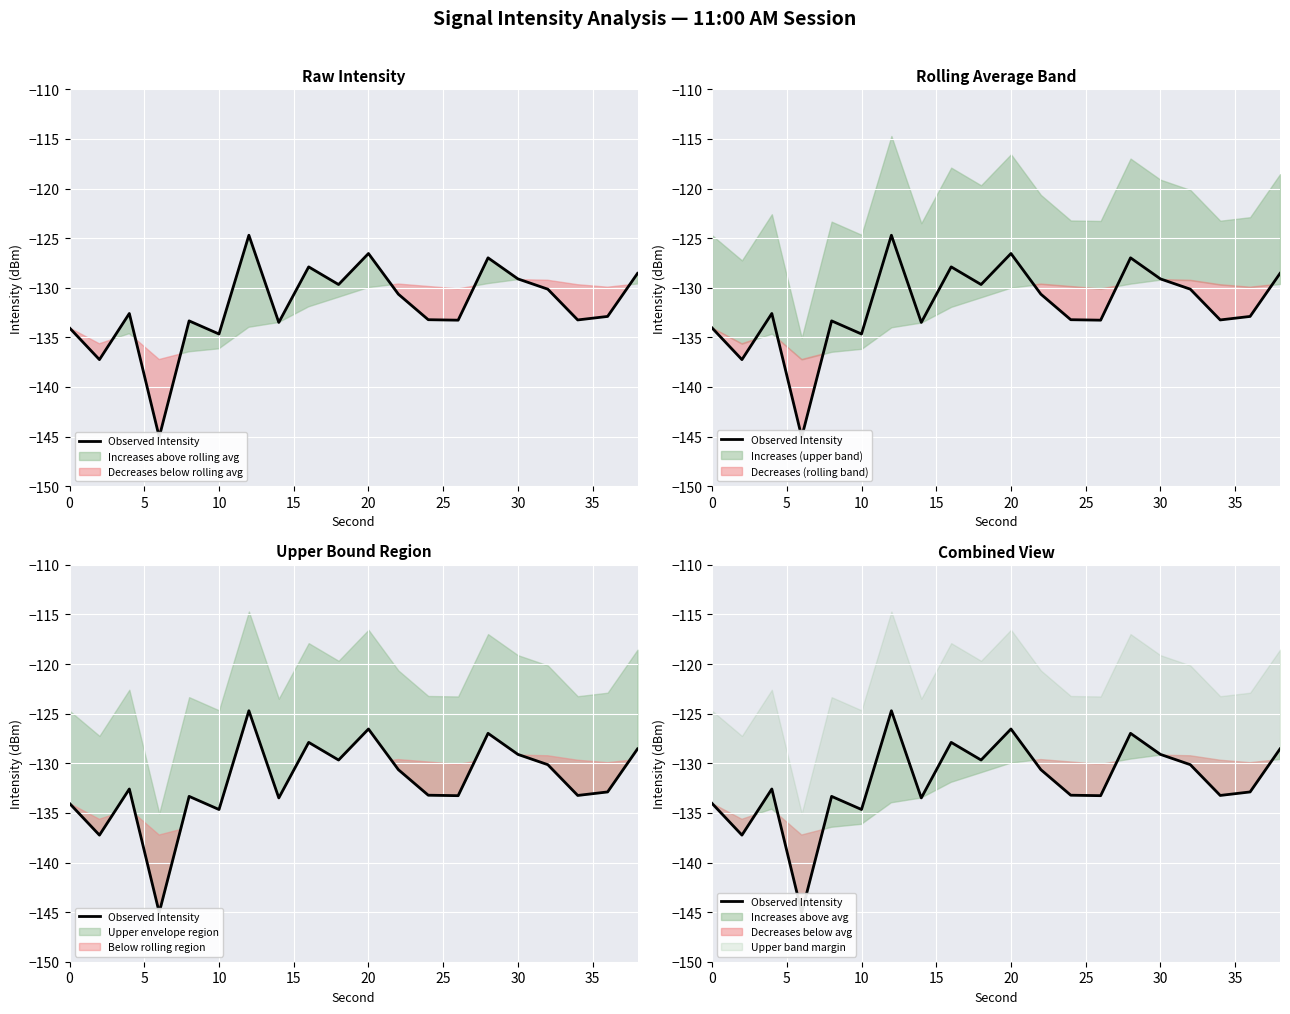

Between 30 and 0, which is larger?

30